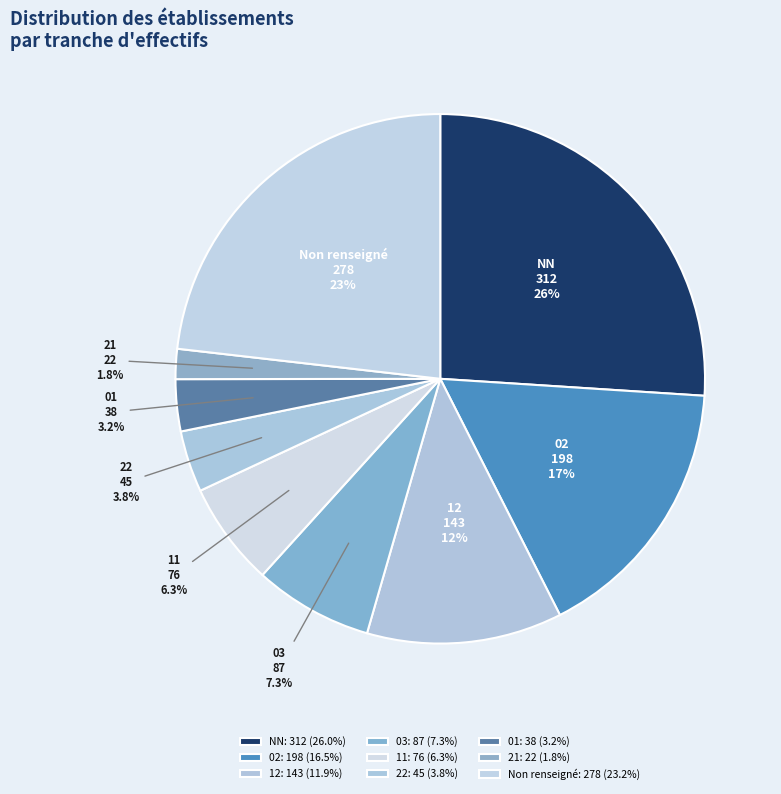

How many slices are in this pie chart?

9